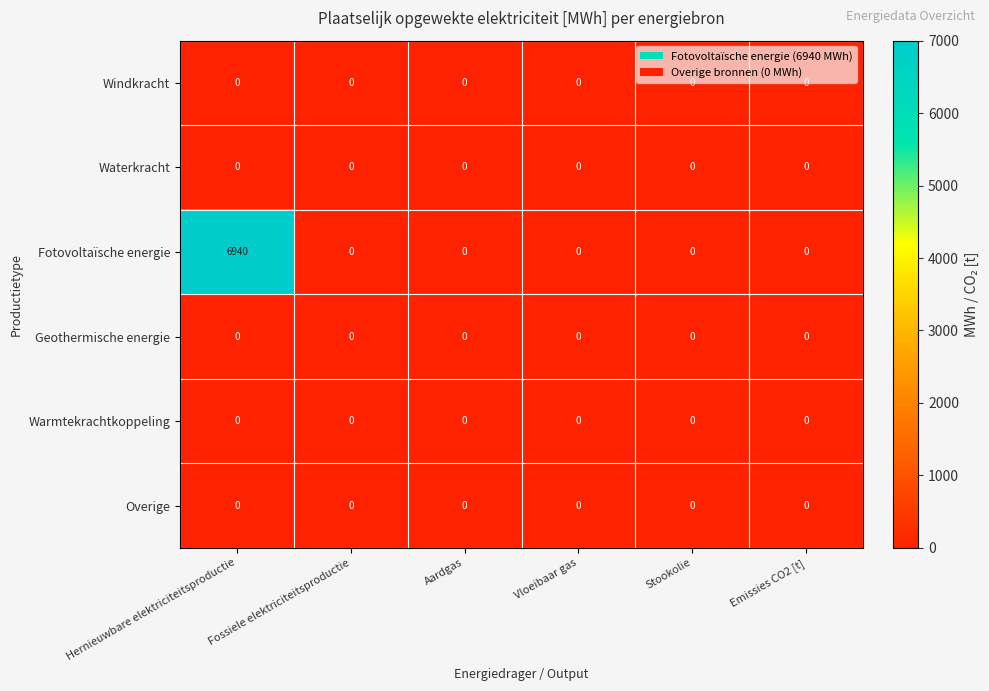

True or false: Waterkracht has a value of 0 at Aardgas.

True